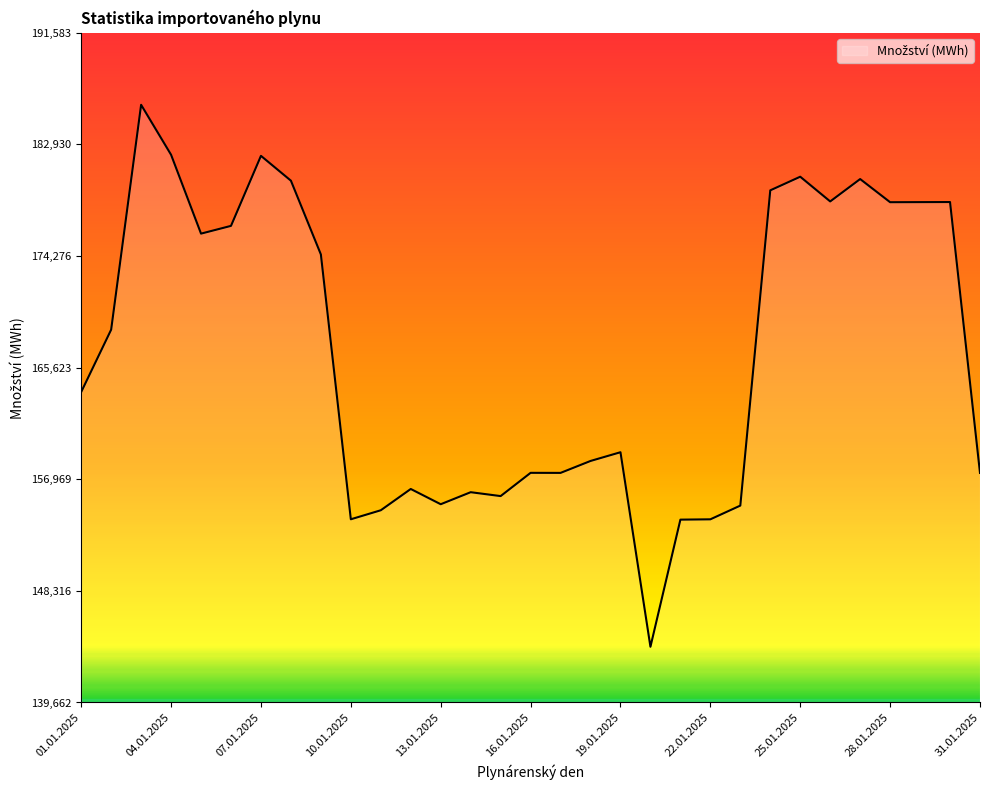

What is the maximum value shown in the chart?

186003.8